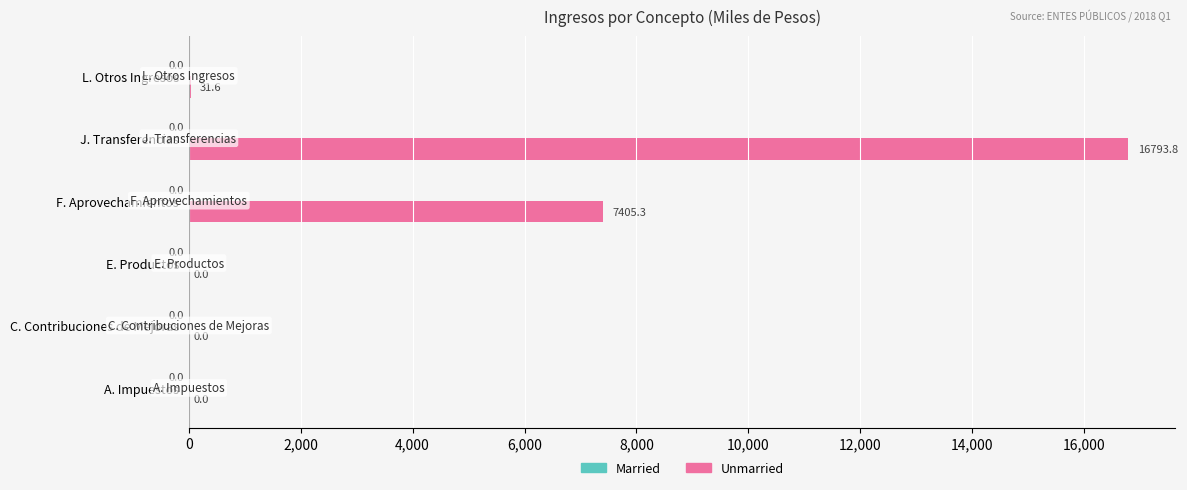

How many categories are shown in the chart?

6